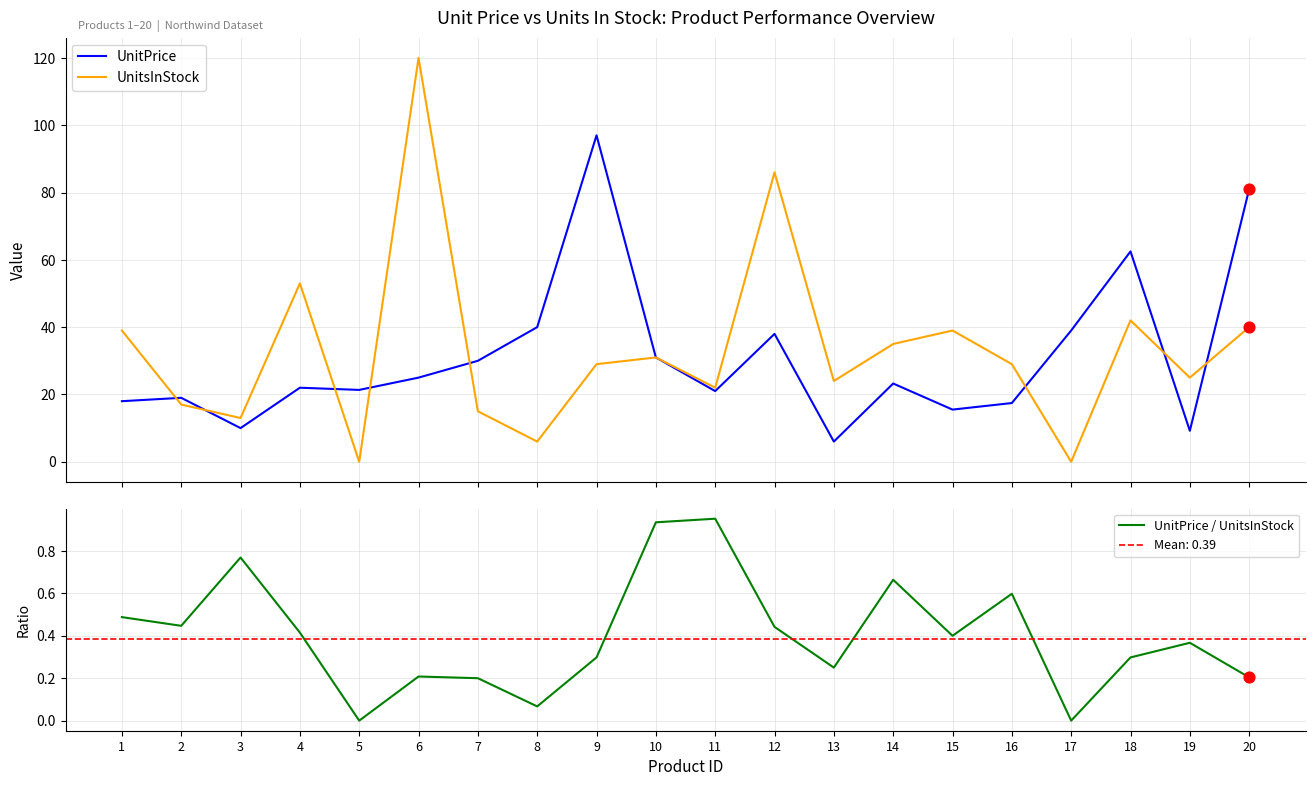

At how many categories does at least one series exceed 13?

19